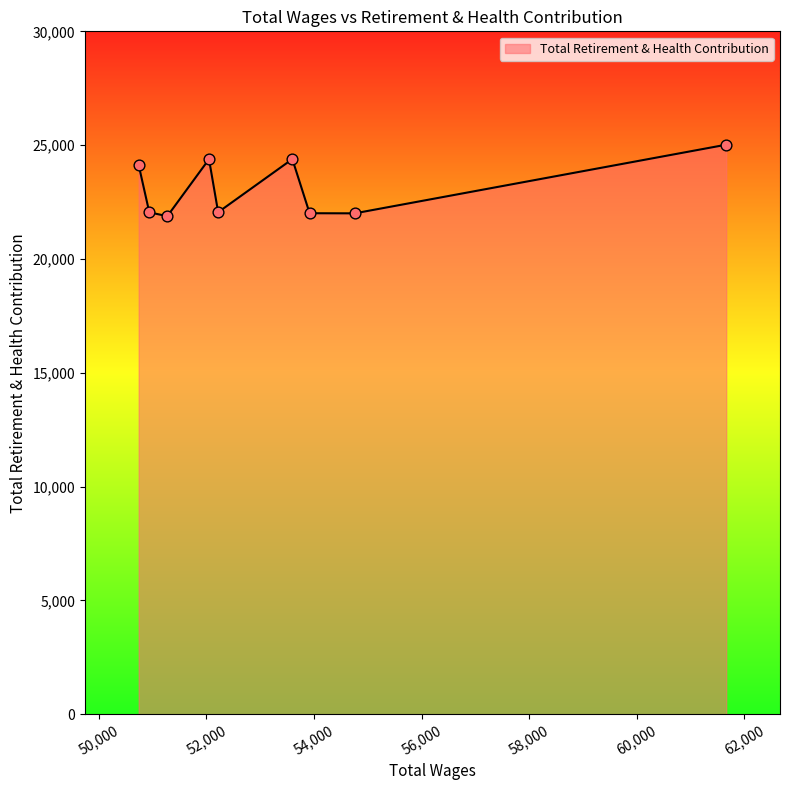

What is the difference between the maximum and minimum values?

3139